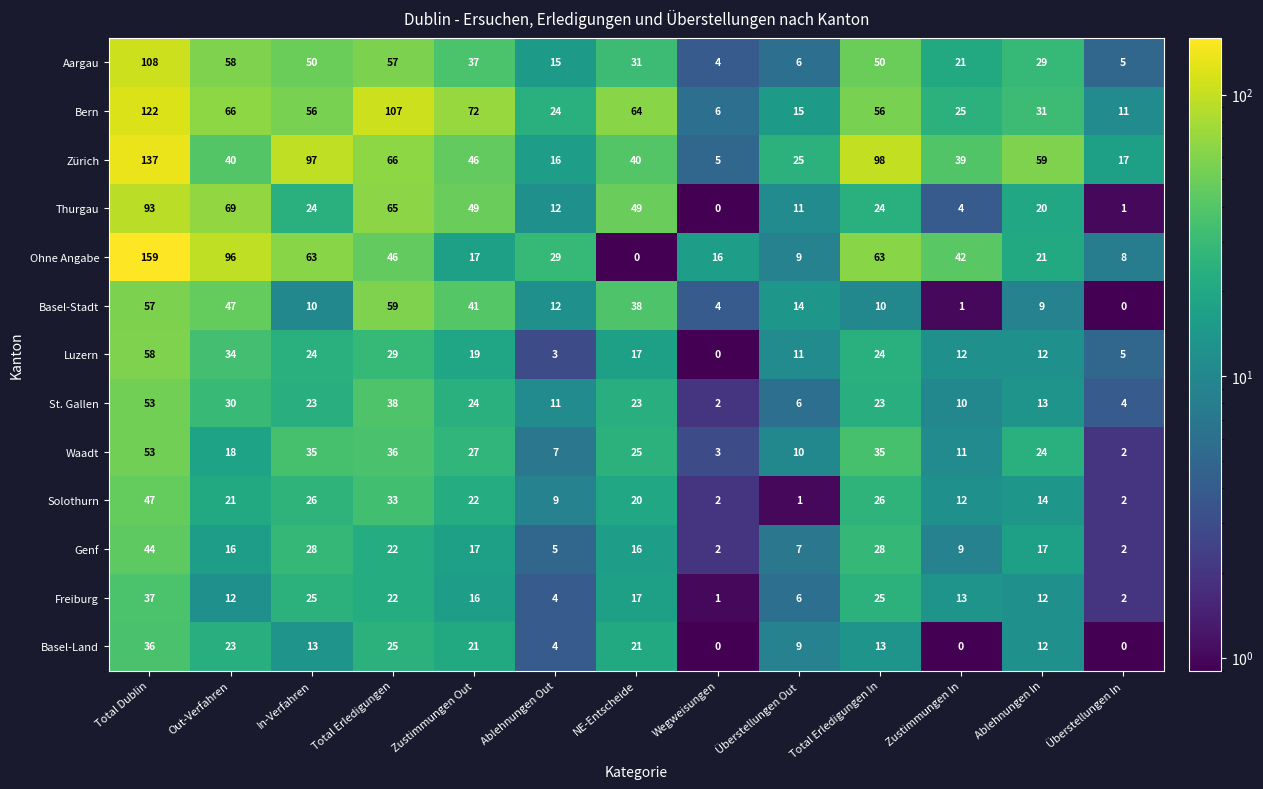

What is the sum of the Bern values at In-Verfahren and Ablehnungen Out?

80